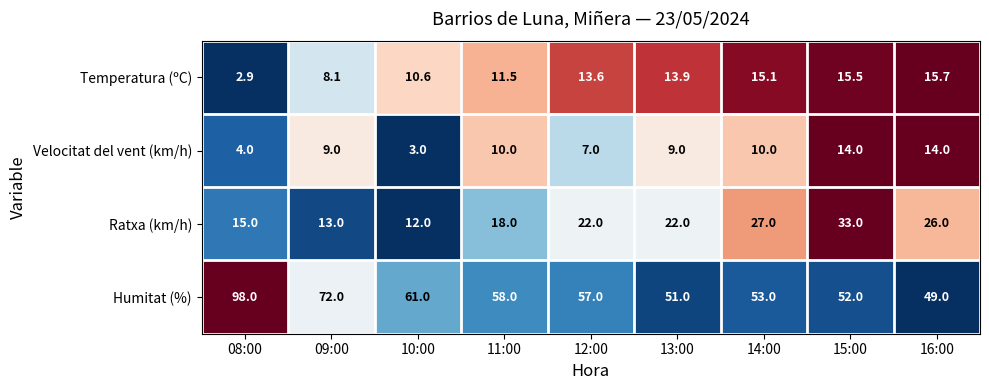

Rank the series by their maximum value, from lowest to highest.

Velocitat del vent (km/h), Temperatura (ºC), Ratxa (km/h), Humitat (%)